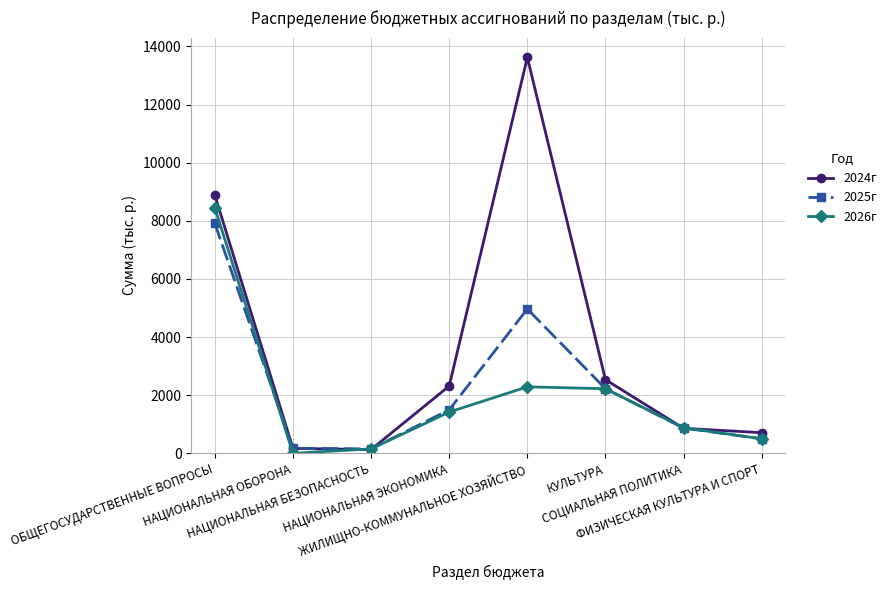

What is the sum of the 2024г values at ОБЩЕГОСУДАРСТВЕННЫЕ ВОПРОСЫ and КУЛЬТУРА?

11415.8